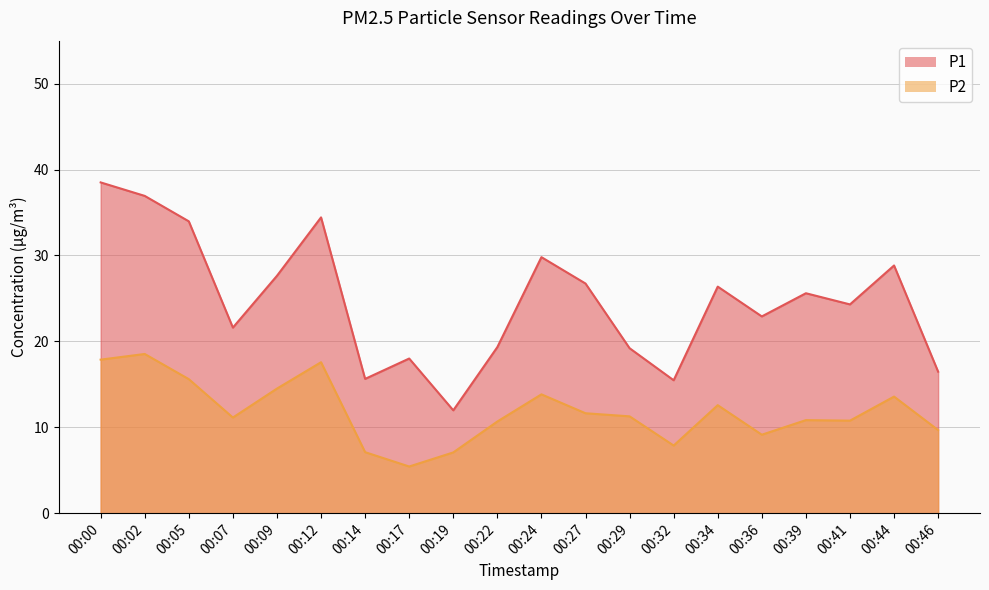

Reading left to right, what are all the values shown in this chart?

P1: 00:00=38.5	00:02=36.9	00:05=34.0	00:07=21.6	00:09=27.6	00:12=34.4	00:14=15.6	00:17=18.0	00:19=12.0	00:22=19.3	00:24=29.8	00:27=26.7	00:29=19.2	00:32=15.5	00:34=26.4	00:36=22.9	00:39=25.6	00:41=24.3	00:44=28.8	00:46=16.5
P2: 00:00=17.9	00:02=18.5	00:05=15.6	00:07=11.1	00:09=14.5	00:12=17.6	00:14=7.1	00:17=5.4	00:19=7.1	00:22=10.7	00:24=13.8	00:27=11.6	00:29=11.3	00:32=7.9	00:34=12.6	00:36=9.1	00:39=10.8	00:41=10.8	00:44=13.6	00:46=9.7